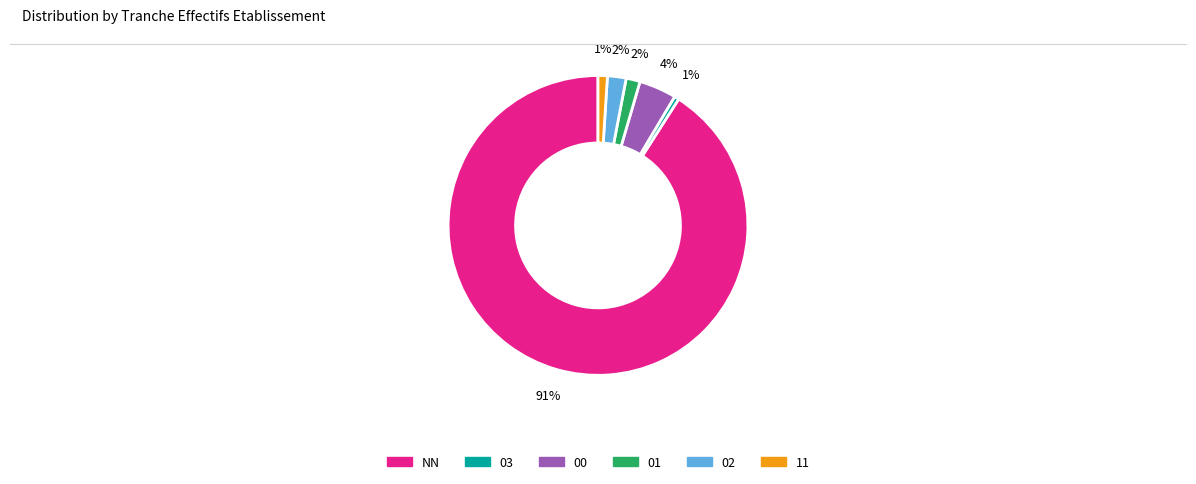

What percentage is the 01 slice, to the nearest percent?

2%